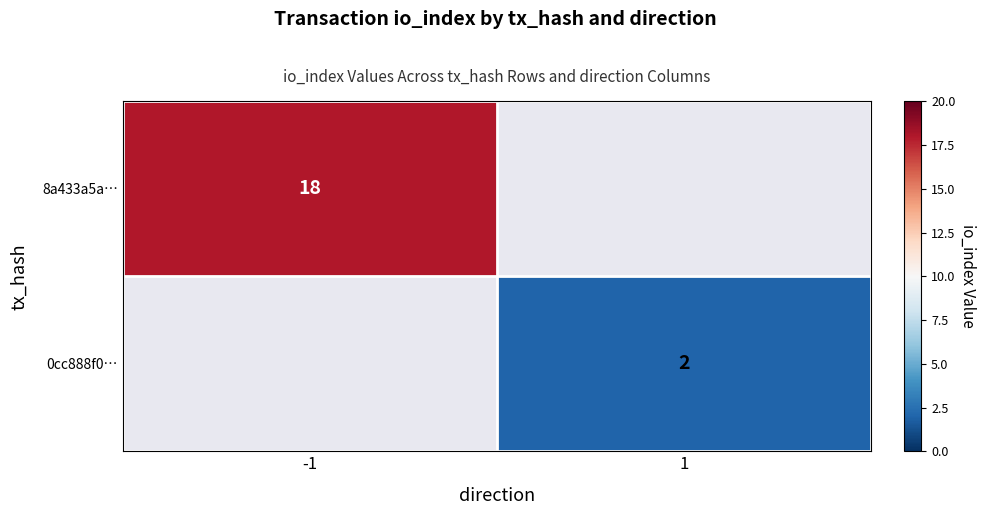

Is it true that 0cc888f0… equals 2 at 1?

True